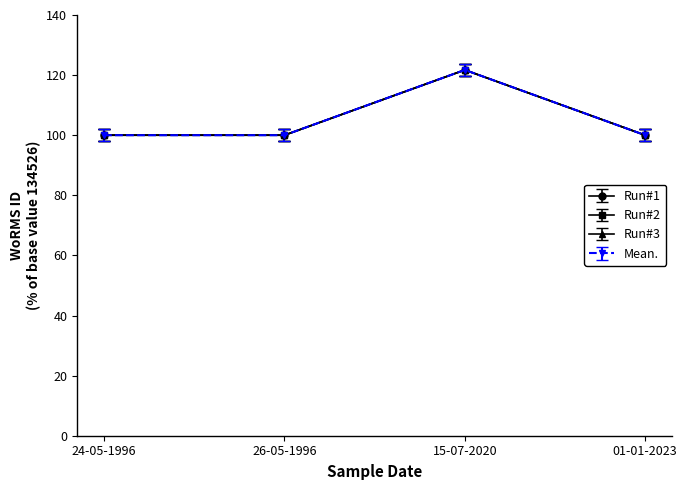

Does the chart have visible grid lines?

No